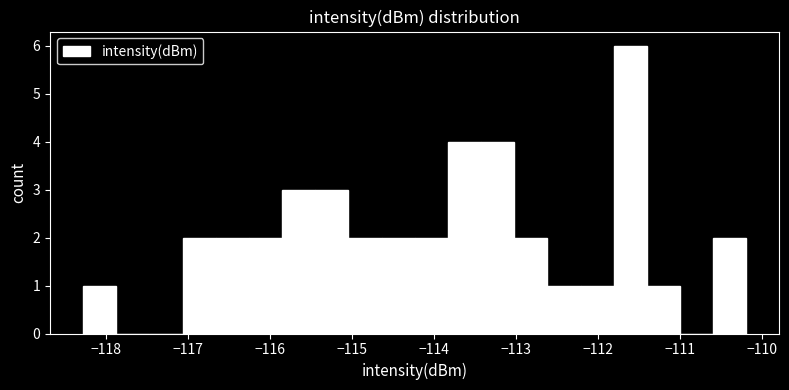

How tall is the bar that spans -110.6 to -110.2 on the x-axis? Neither the bar edges nor the heights are printed on the chart, so give them approximately, as read against the axes.

2